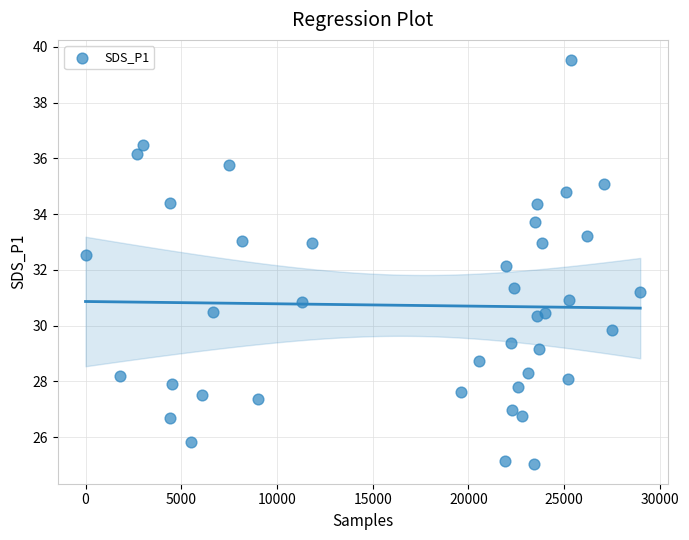

What is the range of Y values (max minus min)?

14.5